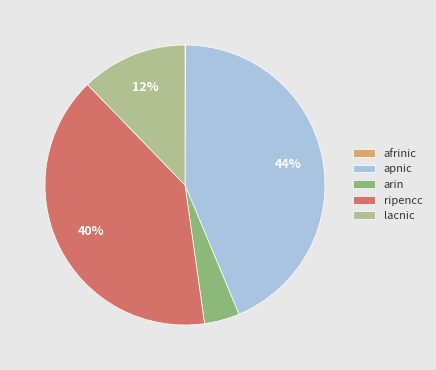

True or false: arin accounts for 4% of the total.

True